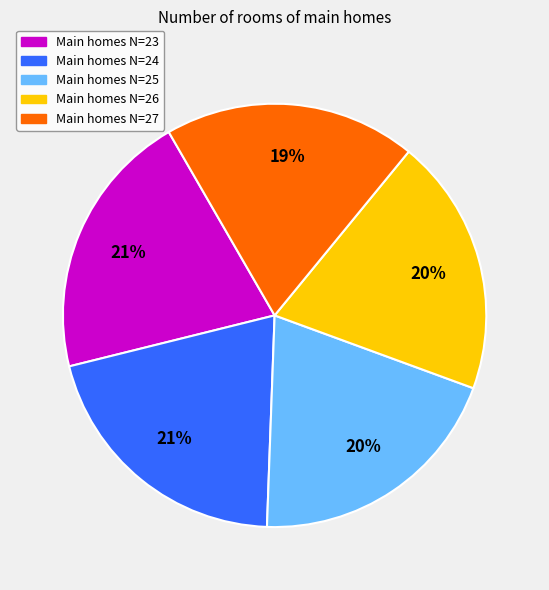

How many segments does this pie chart have?

5